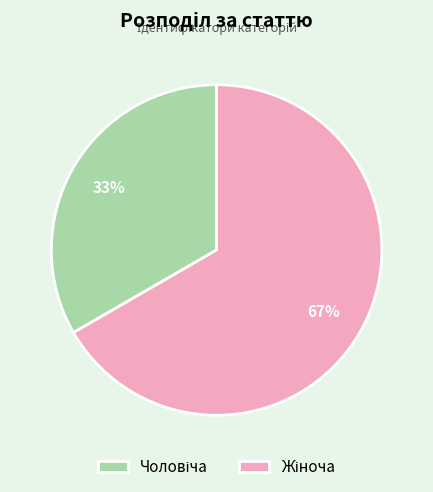

Combined, what portion of the pie is Жіноча and Чоловіча?

100.0%